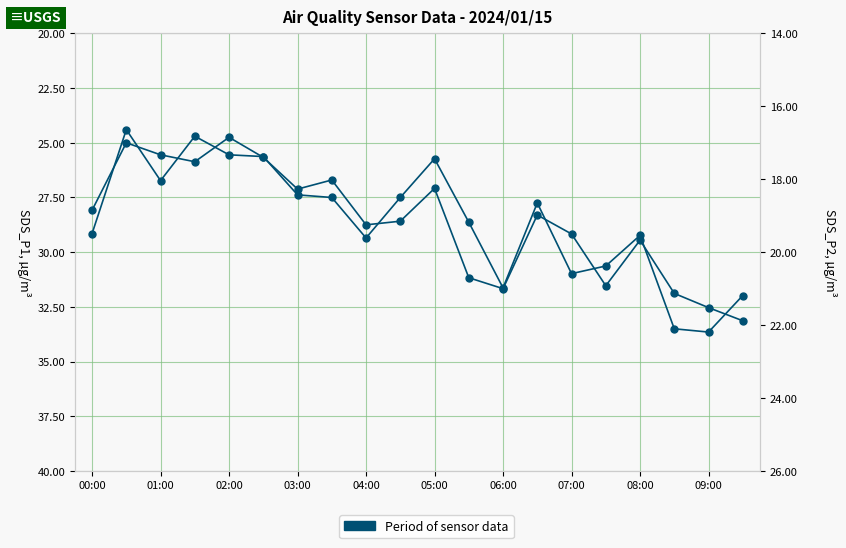

Where is SDS_P1 nearest to the value 29?

00:00